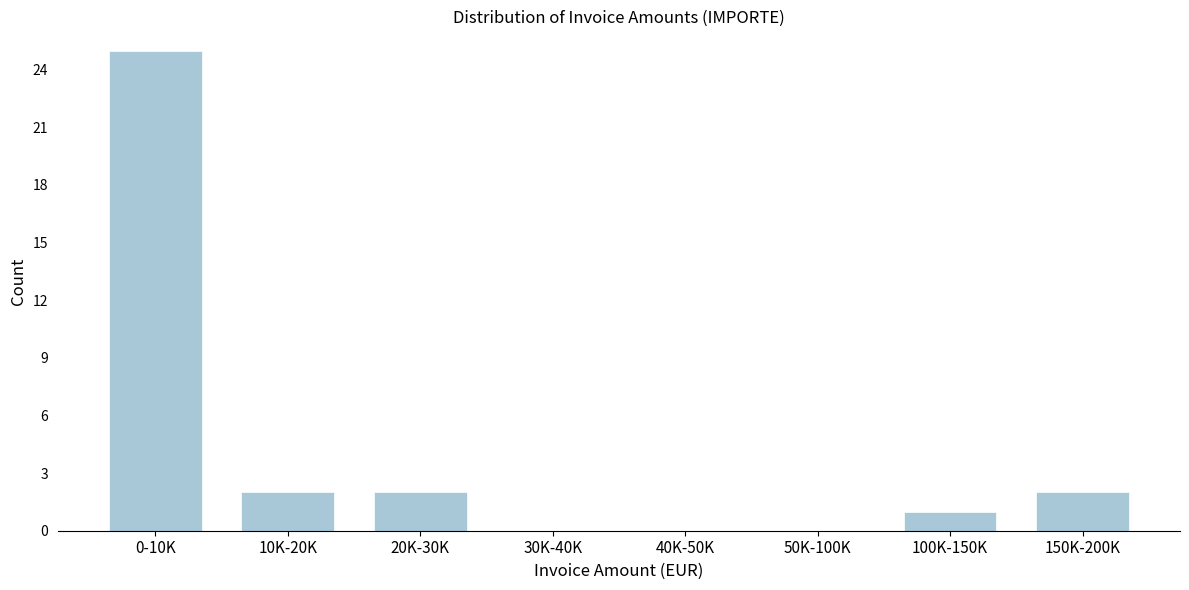

Reading left to right, transcribe all the data shown in this chart.

0-10K=25	10K-20K=2	20K-30K=2	30K-40K=0	40K-50K=0	50K-100K=0	100K-150K=1	150K-200K=2